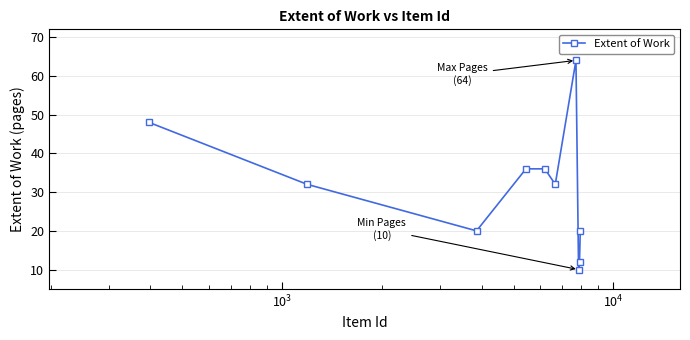

What is the smallest value displayed?

10